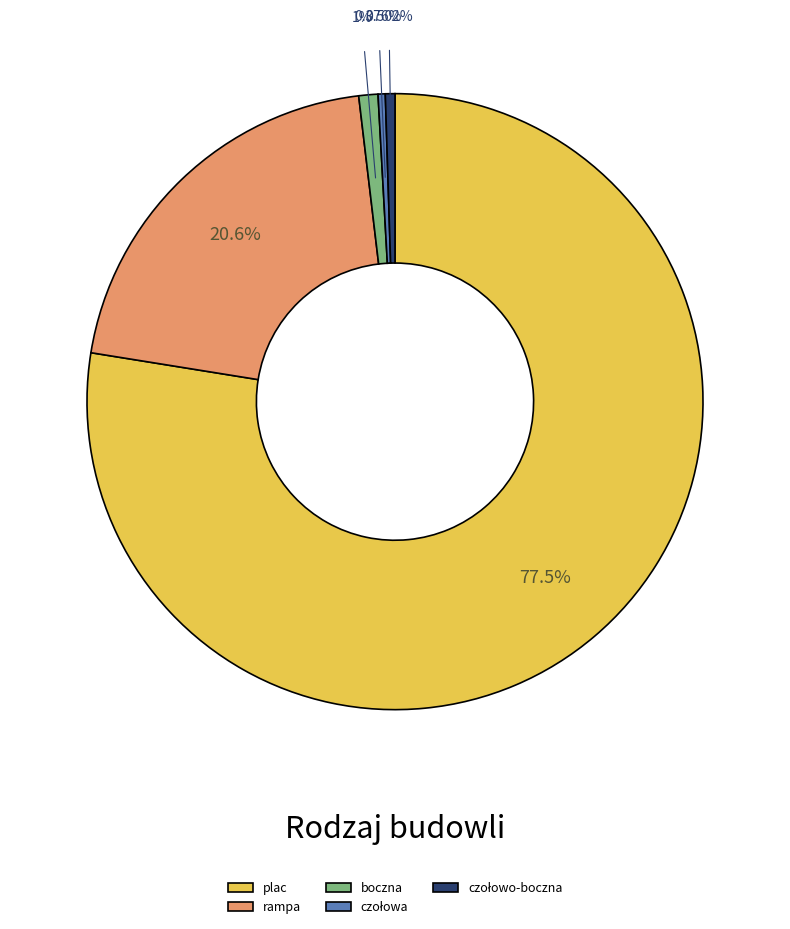

To the nearest percent, what is the difference between the largest and smallest slice percentages?

77%